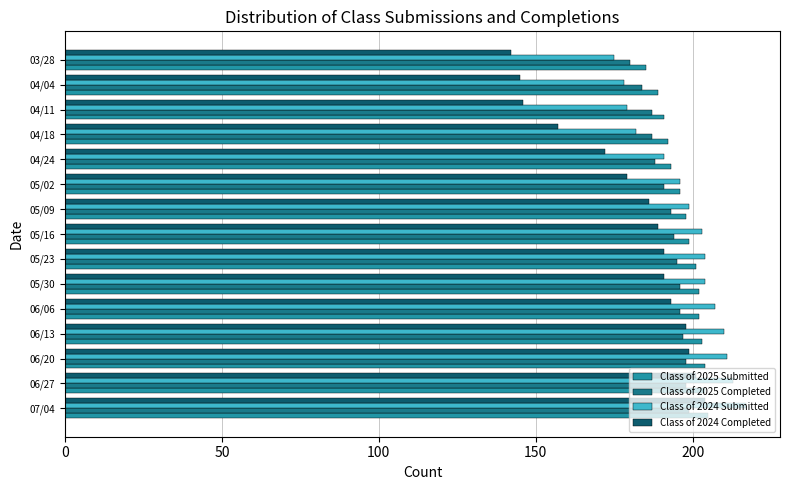

What is the difference between the second highest and minimum values in the Class of 2025 Completed series?

18